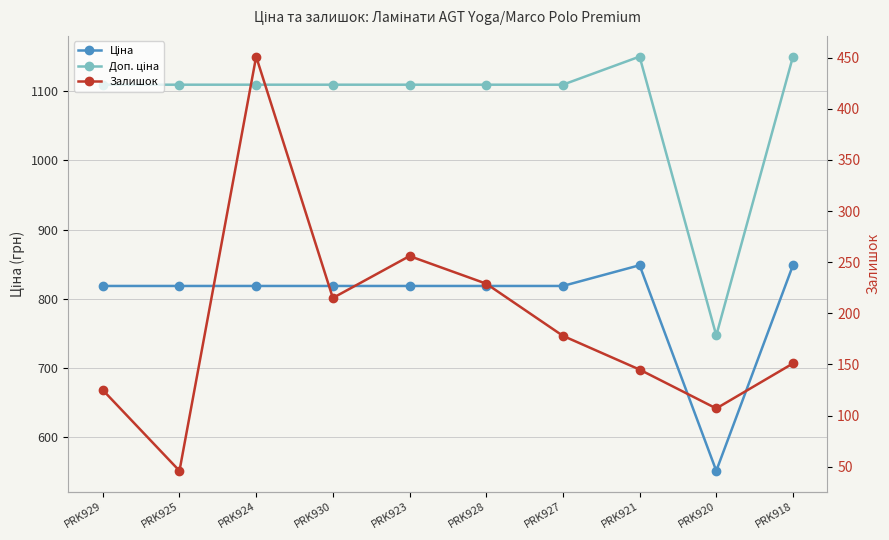

What is the difference between the second highest and minimum values in the Залишок series?

210.0